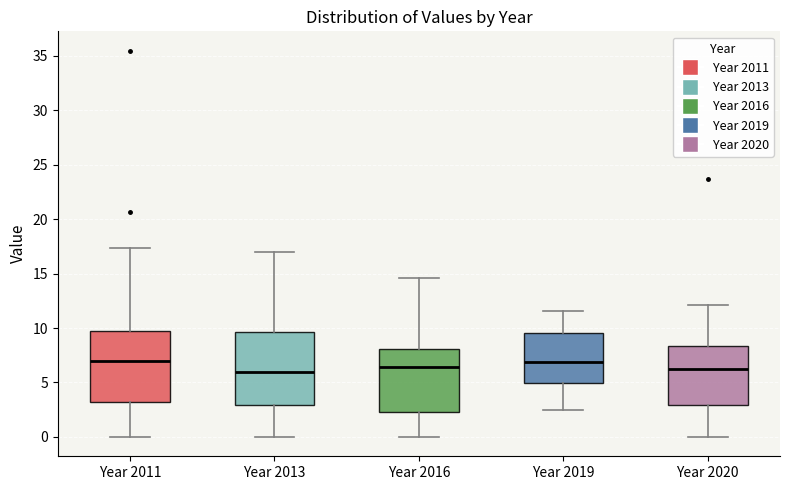

Reading left to right, transcribe this box plot: for each box, give where its median line is, the range the box spans, and where its two whiskers end, as read against the y-axis. The values are not printed on the chart, so give them approximately, as read against the axis.

Year 2011: median 7.0, box 3.0 to 9.5, whiskers 0.0 to 17.5
Year 2013: median 6.0, box 3.0 to 9.5, whiskers 0.0 to 17.0
Year 2016: median 6.5, box 2.5 to 8.0, whiskers 0.0 to 14.5
Year 2019: median 7.0, box 5.0 to 9.5, whiskers 2.5 to 11.5
Year 2020: median 6.0, box 3.0 to 8.5, whiskers 0.0 to 12.0